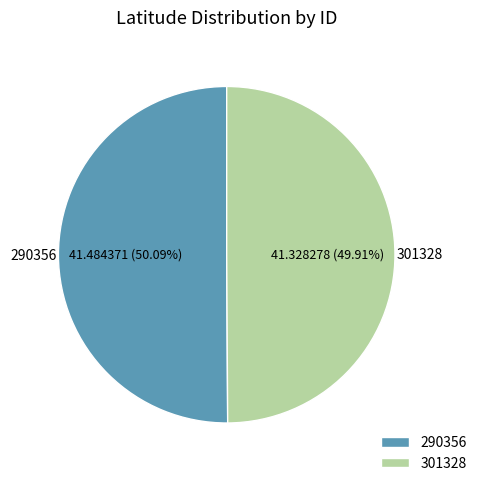

Is there any slice that represents more than half of the pie?

Yes